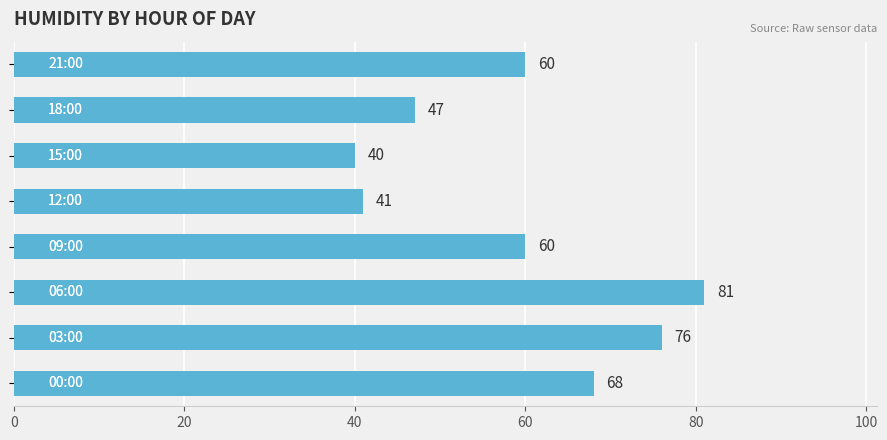

What is the difference between the second highest and minimum values?

36